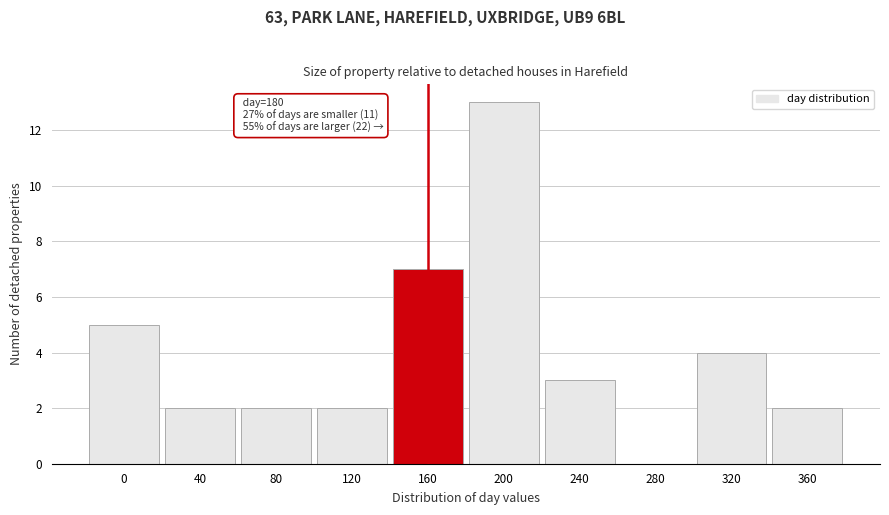

Reading left to right, transcribe all the data shown in this chart.

0=5	40=2	80=2	120=2	160=7	200=13	240=3	280=0	320=4	360=2